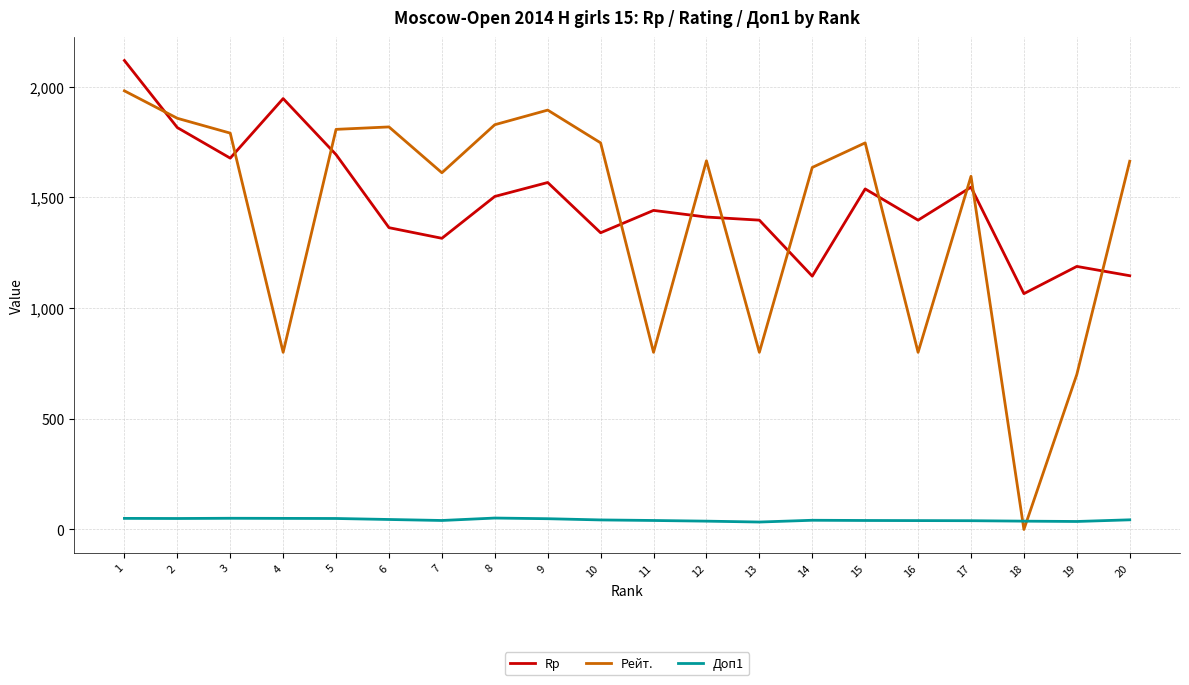

What is the difference between the Rp values at 14 and 7?

171.0